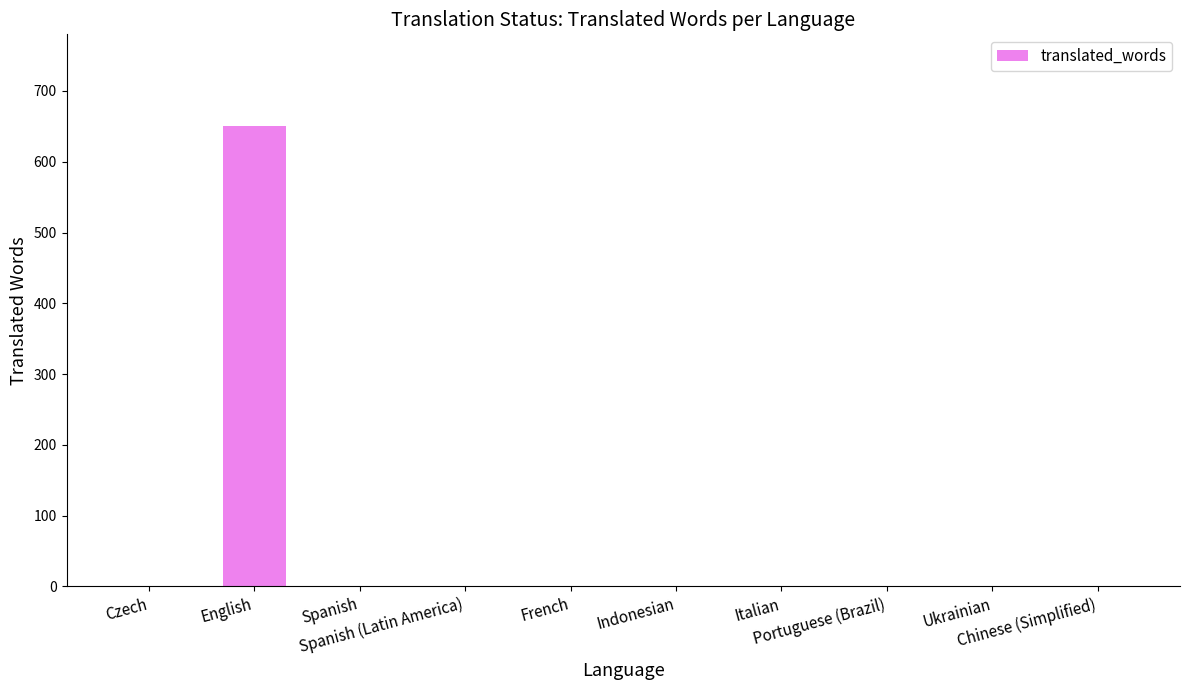

True or false: the data shows 412 at Spanish (Latin America).

False